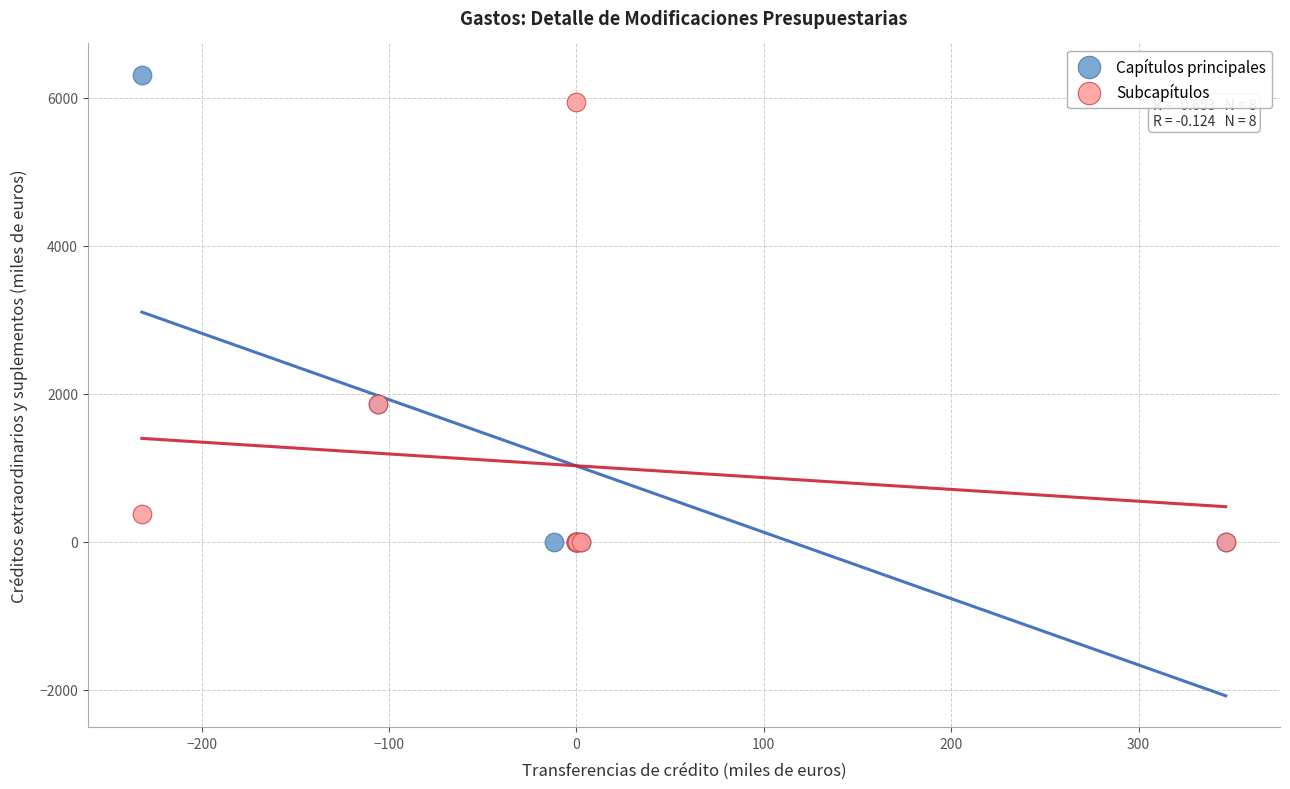

Which series has the widest spread of Y values?

Capítulos principales